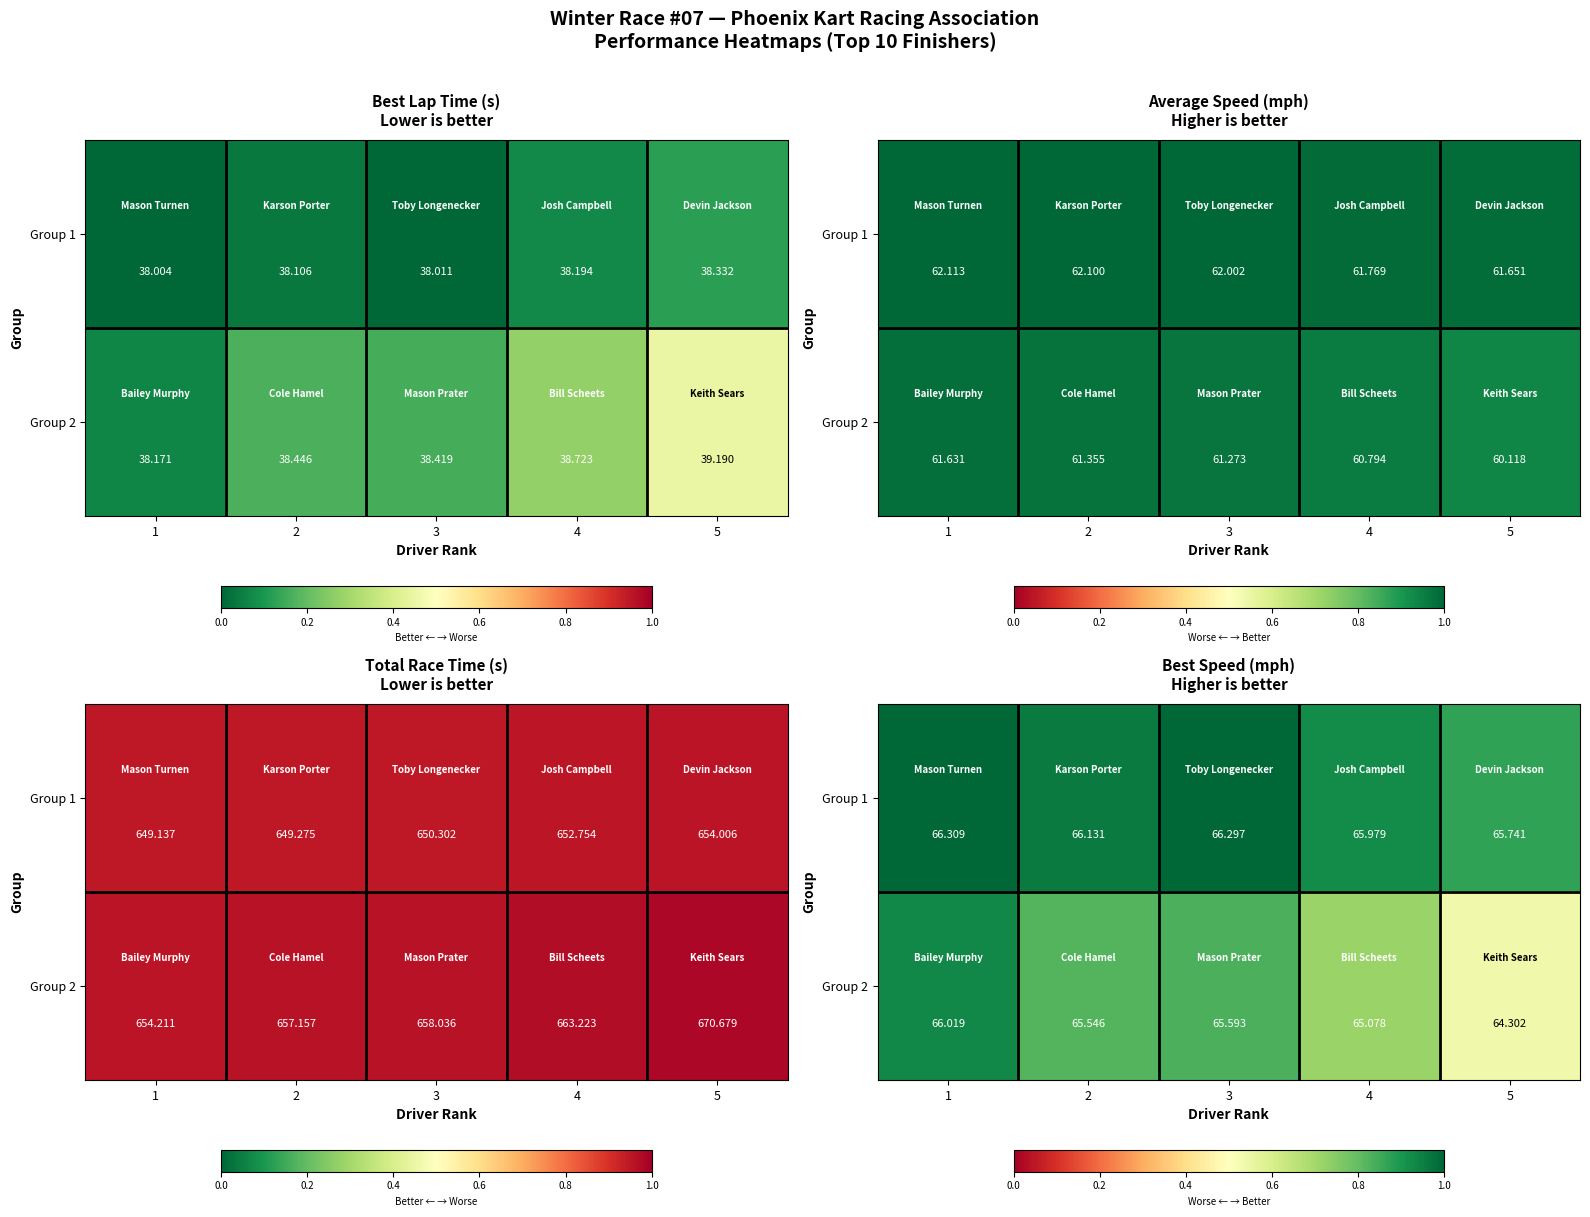

Which category has the lowest value across all series?

5